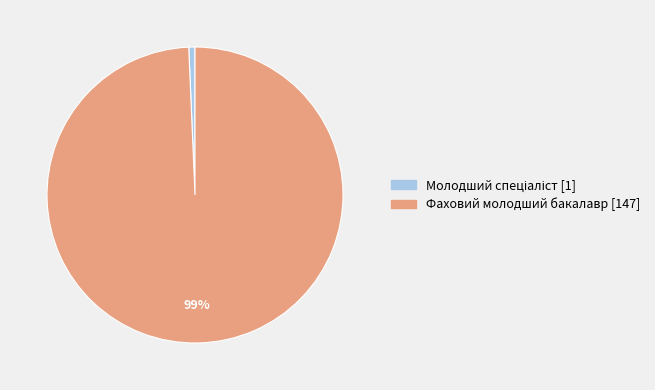

What percentage is the Фаховий молодший бакалавр [147] slice, to the nearest percent?

99%